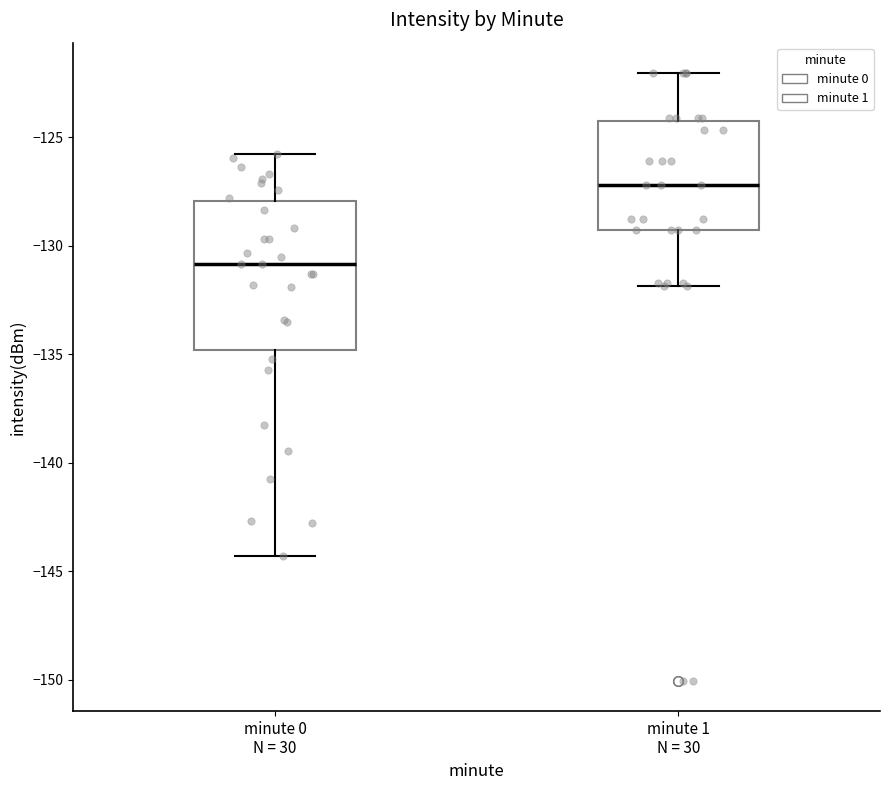

Which box's median line is the lowest?

minute 0 N = 30